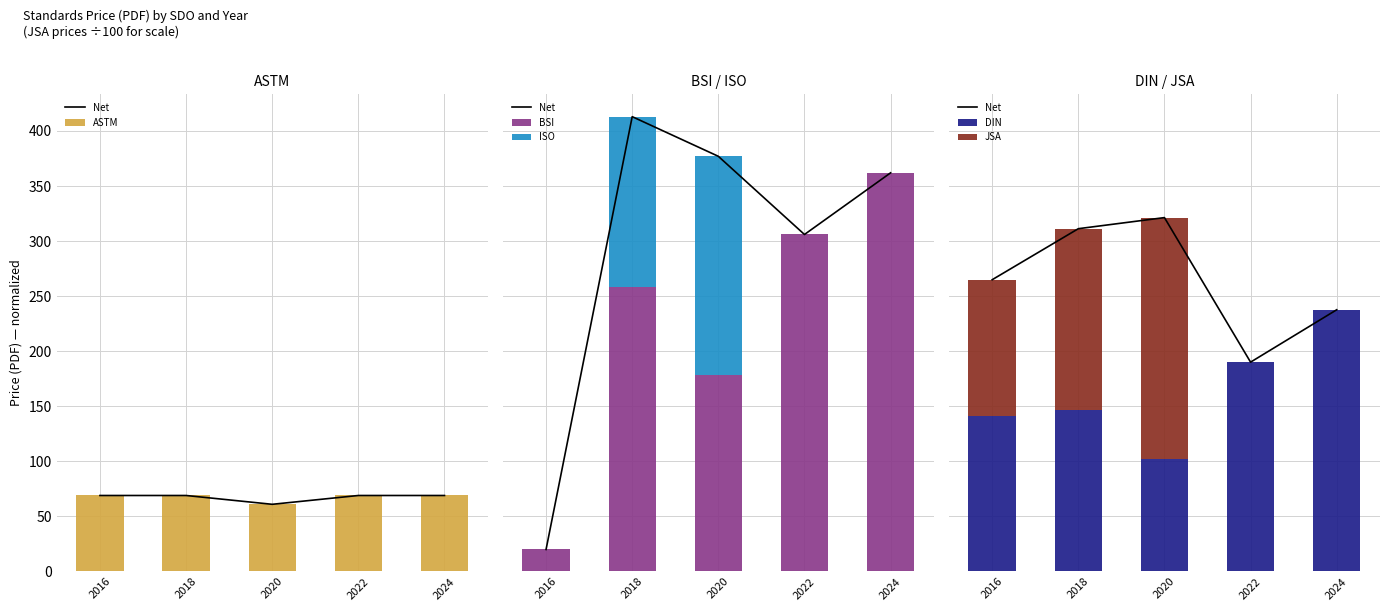

Does the chart contain stacked bars?

No